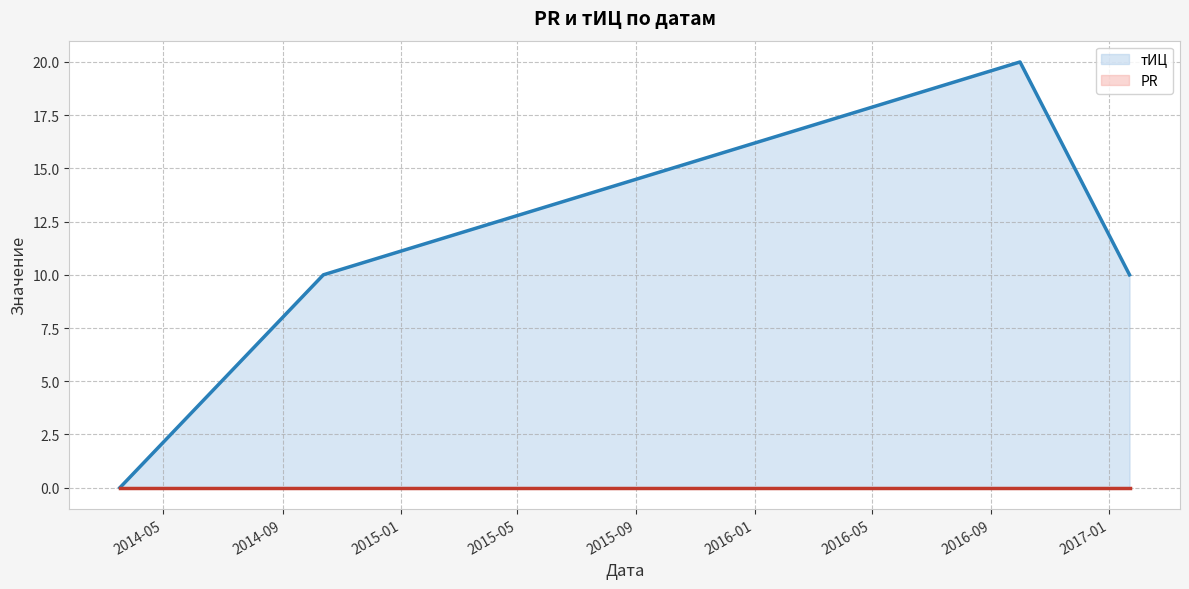

True or false: тИЦ and PR cross at least once.

False